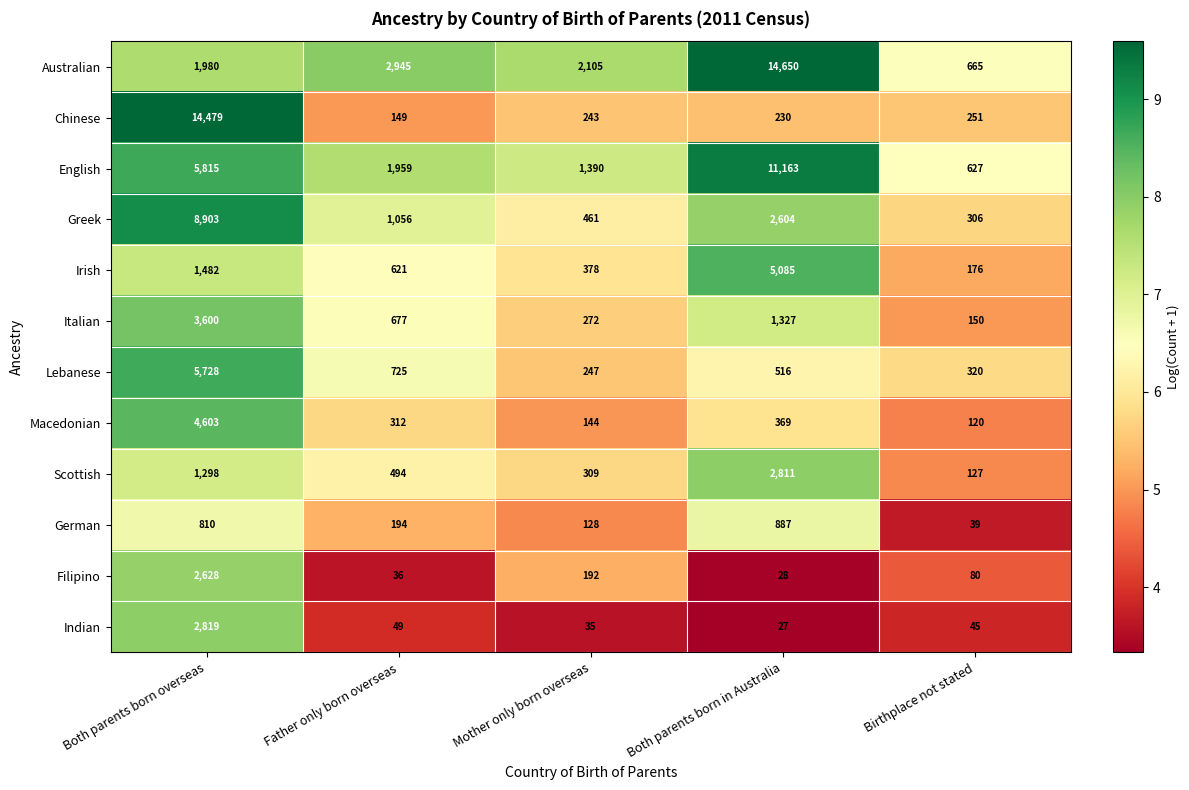

What is the total value across all series at Father only born overseas?

9217